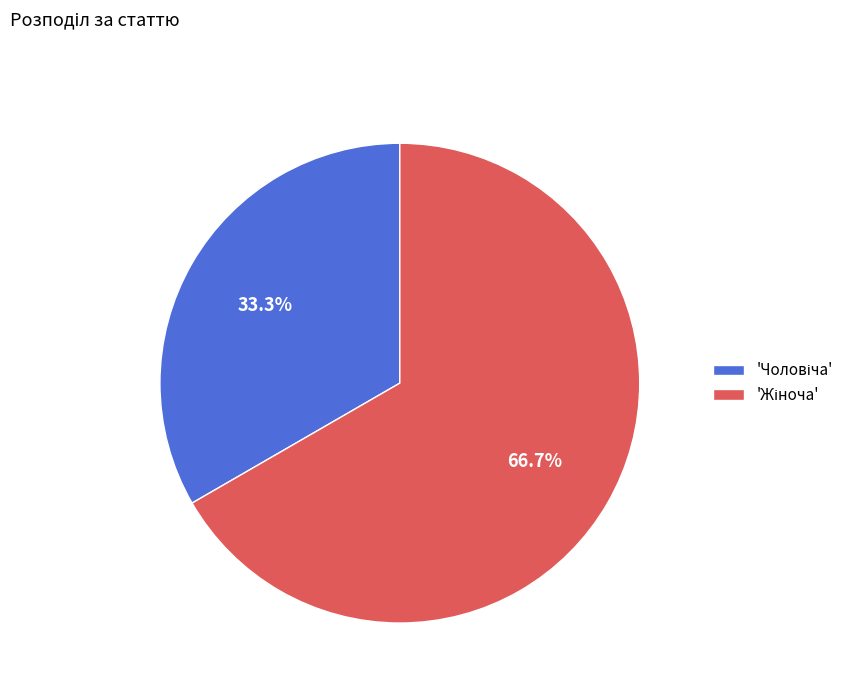

Does any single category account for the majority?

Yes